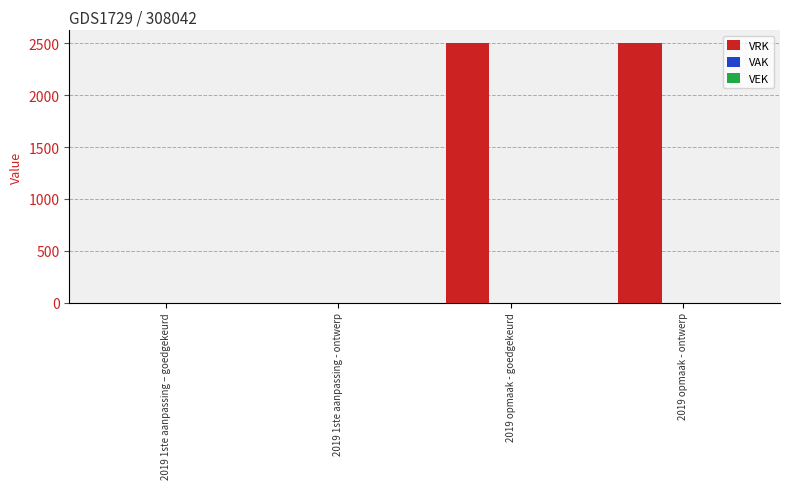

Between 2019 1ste aanpassing – goedgekeurd and 2019 opmaak - goedgekeurd, which is larger?

2019 opmaak - goedgekeurd